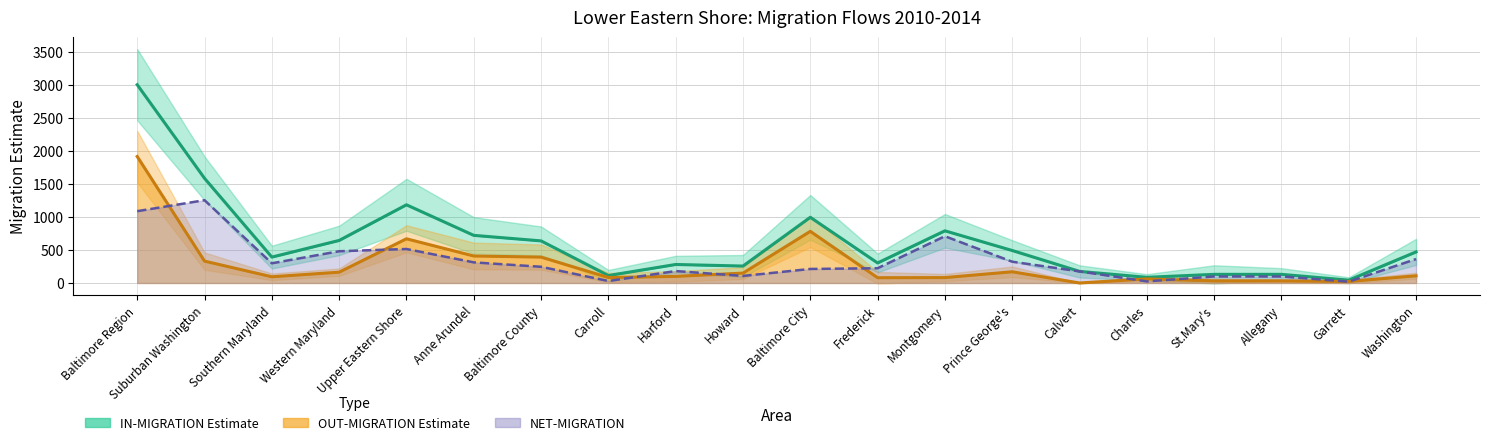

Reading left to right, what are all the values shown in this chart?

IN-MIGRATION Estimate: 3010	1589	393	646	1187	723	639	113	281	257	997	304	792	493	176	86	131	131	43	472
OUT-MIGRATION Estimate: 1920	332	94	164	671	410	393	83	100	150	784	80	82	170	0	62	32	32	23	109
NET-MIGRATION: 1090	1257	299	482	516	313	246	30	181	107	213	224	710	323	176	24	99	99	20	363